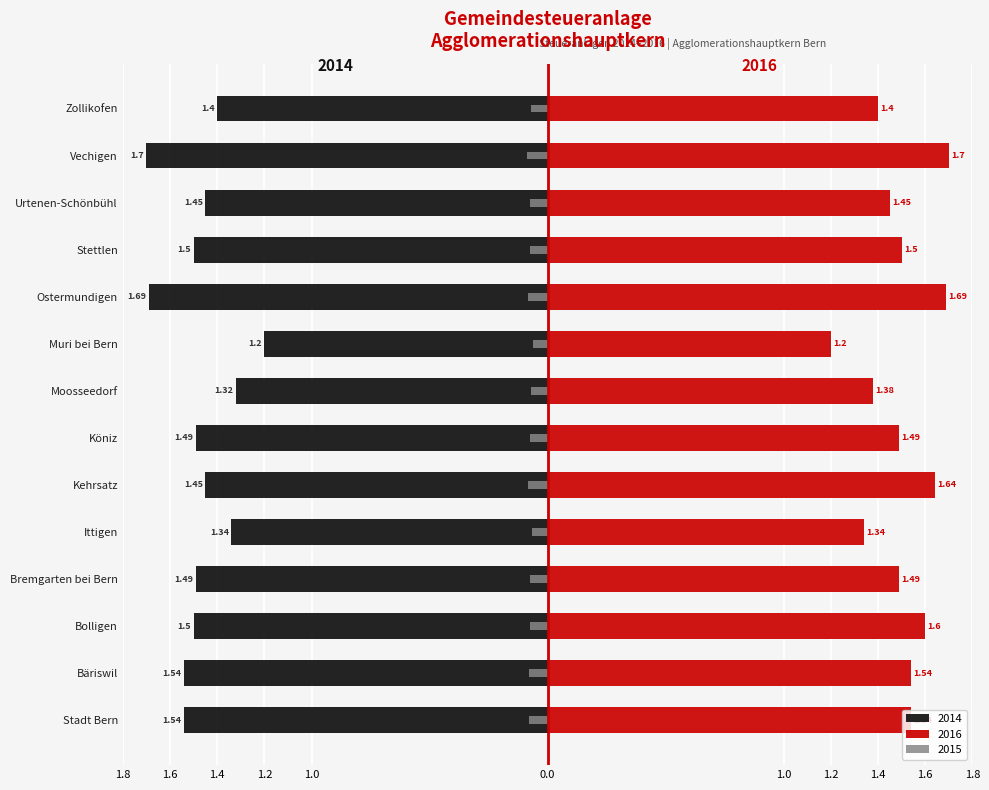

What are all the series names shown in the legend?

2016, 2015, 2014